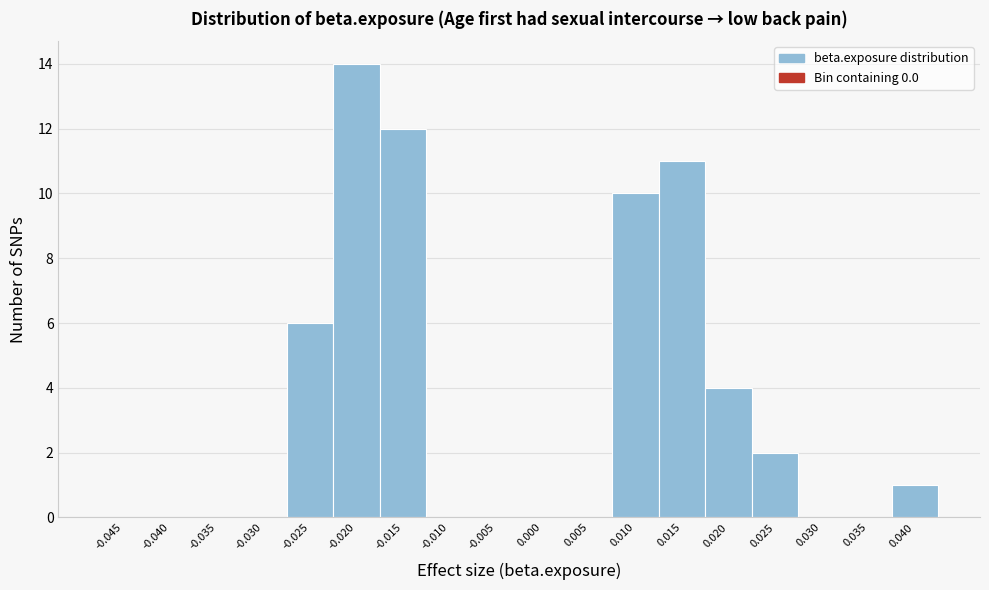

Reading left to right, list all the values displayed in this chart.

-0.045=0	-0.040=0	-0.035=0	-0.030=0	-0.025=6	-0.020=14	-0.015=12	-0.010=0	-0.005=0	0.000=0	0.005=0	0.010=10	0.015=11	0.020=4	0.025=2	0.030=0	0.035=0	0.040=1